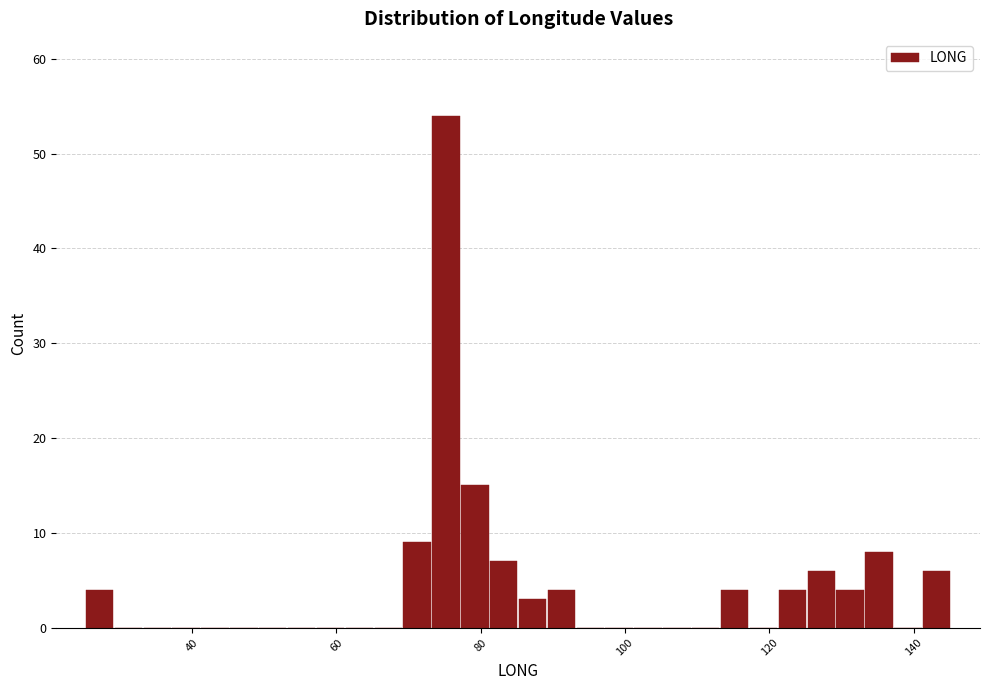

Around what value on the x-axis is the tallest bar? Give the approximate position of its centre, as read against the axis.

76